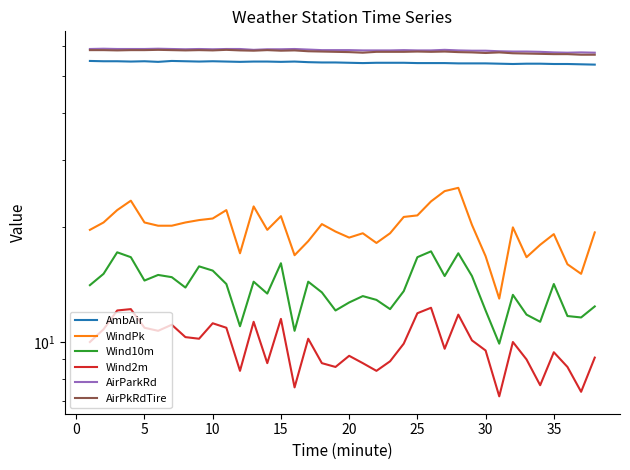

Which series has the largest total across all categories?

AirParkRd